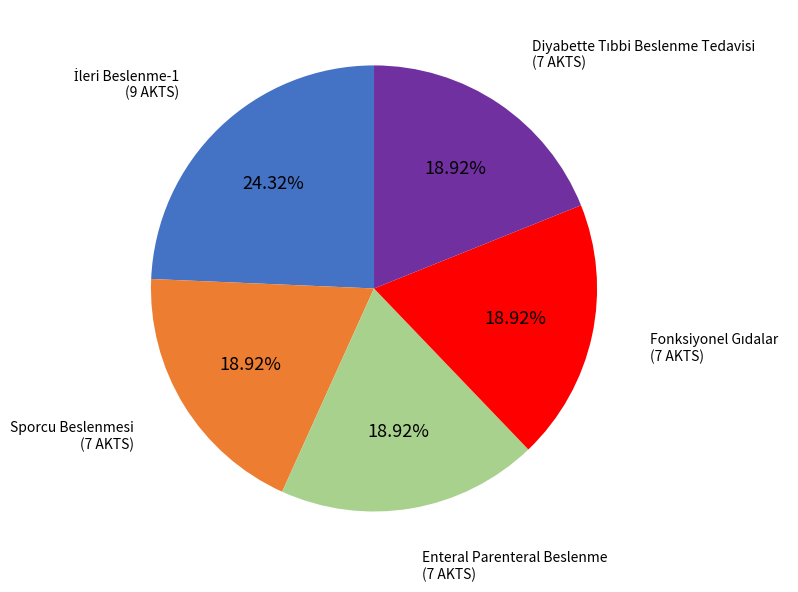

Is it true that Enteral Parenteral Beslenme is 7% of the pie?

False